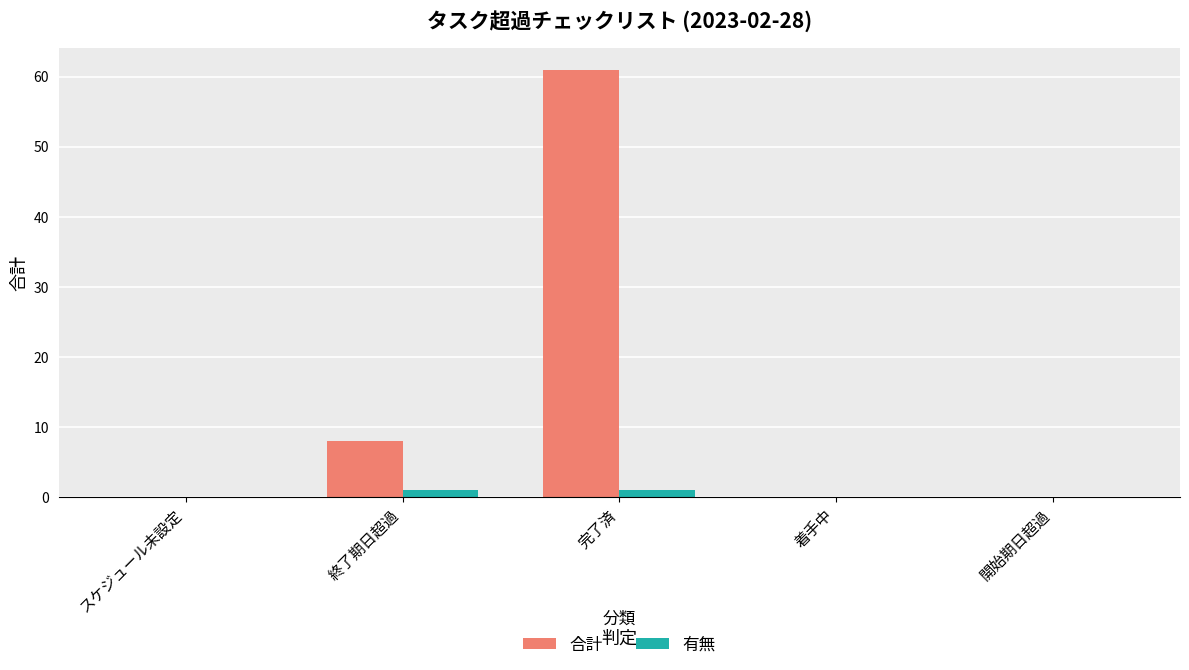

Which series changed the most between スケジュール未設定 and 終了期日超過?

合計